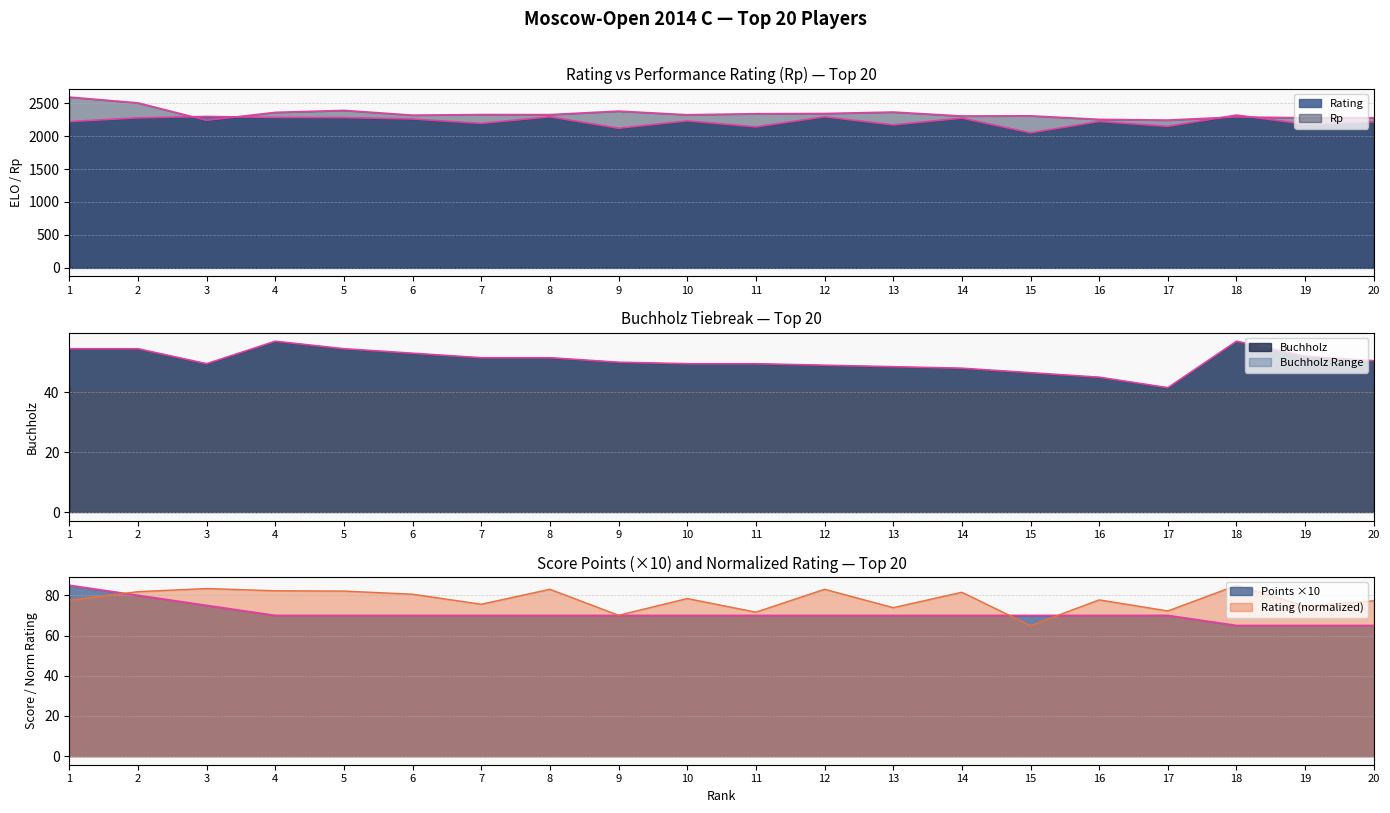

How many data points does each series have?

20